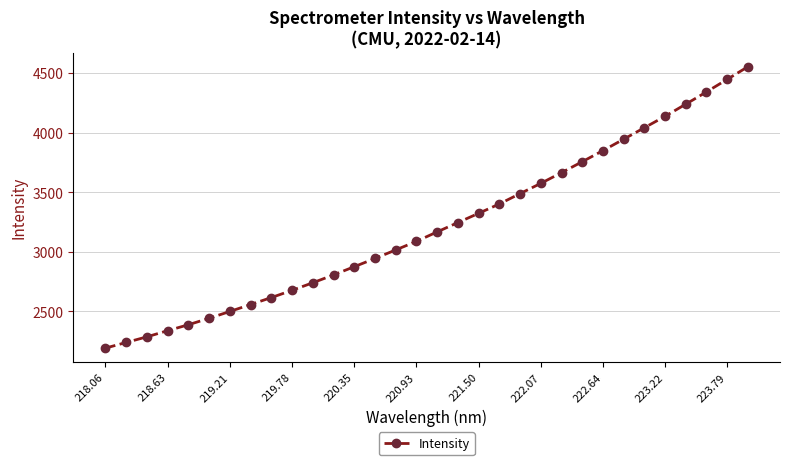

What is the value of the 19th point from the left?

3322.6